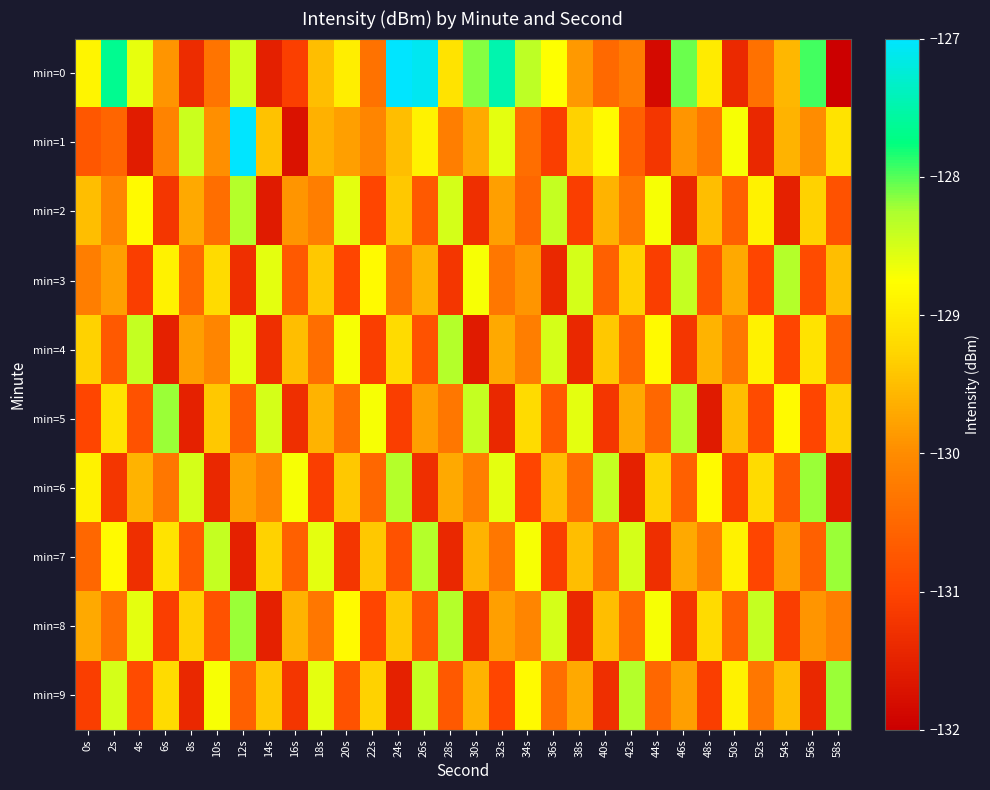

What is the spread (max minus min) of values at 54s?

3.2